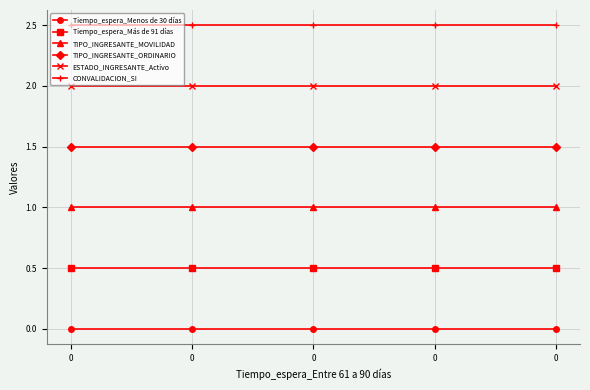

The value of CONVALIDACION_SI at 0 is 4.4. True or false?

False